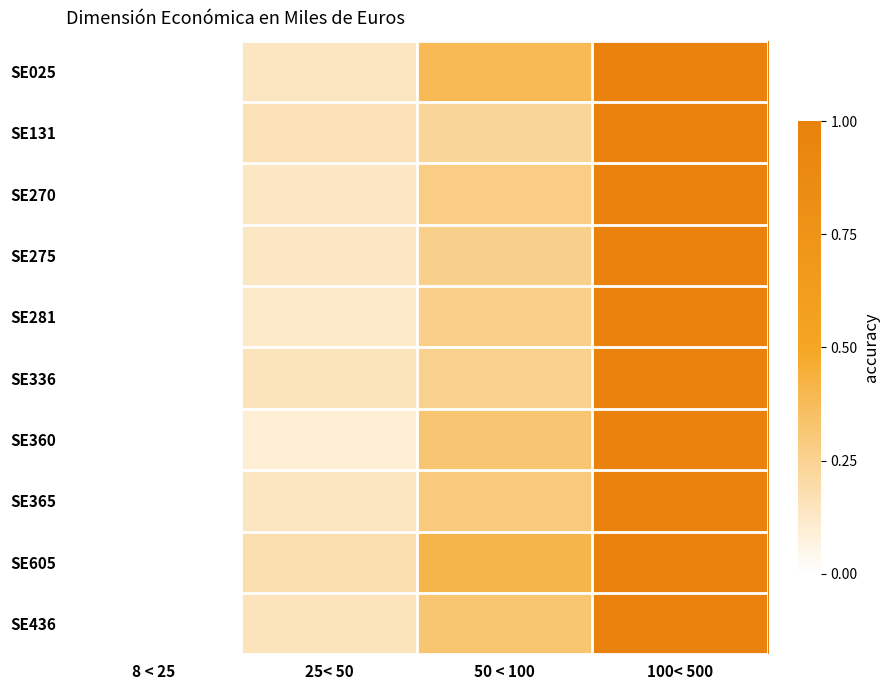

Rank the series by their maximum value, from lowest to highest.

SE025, SE360, SE336, SE281, SE365, SE605, SE275, SE270, SE131, SE436